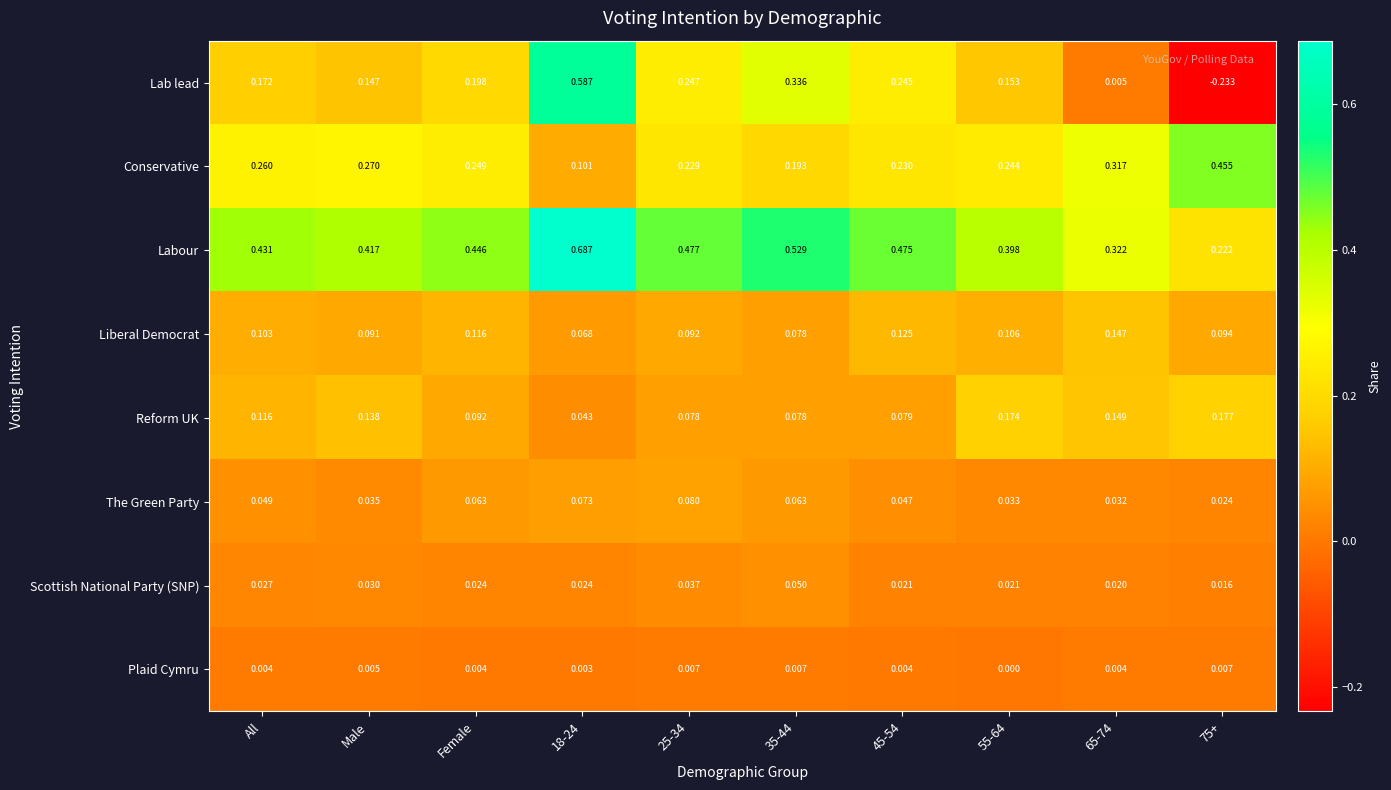

At how many categories does at least one series exceed 0?

10